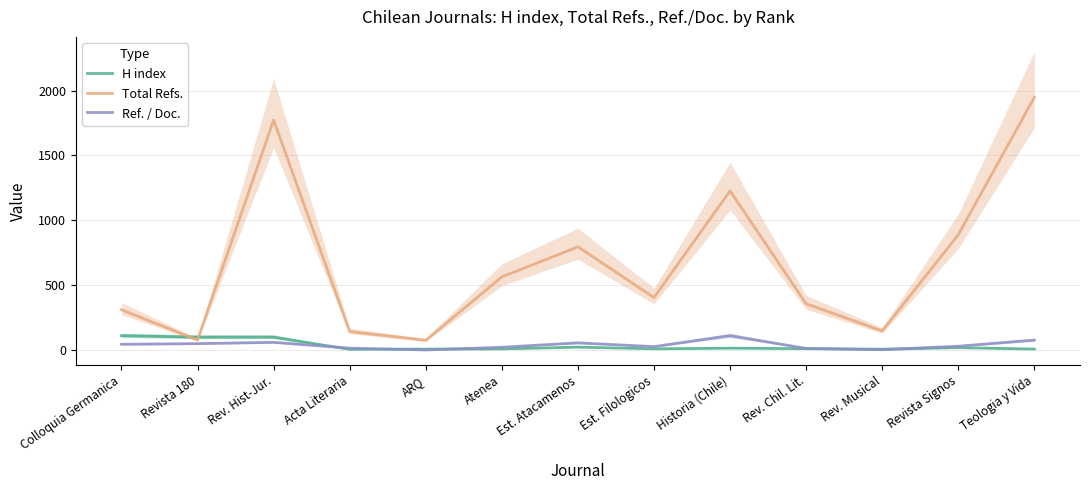

Which category has the lowest value in the H index series?

Acta Literaria